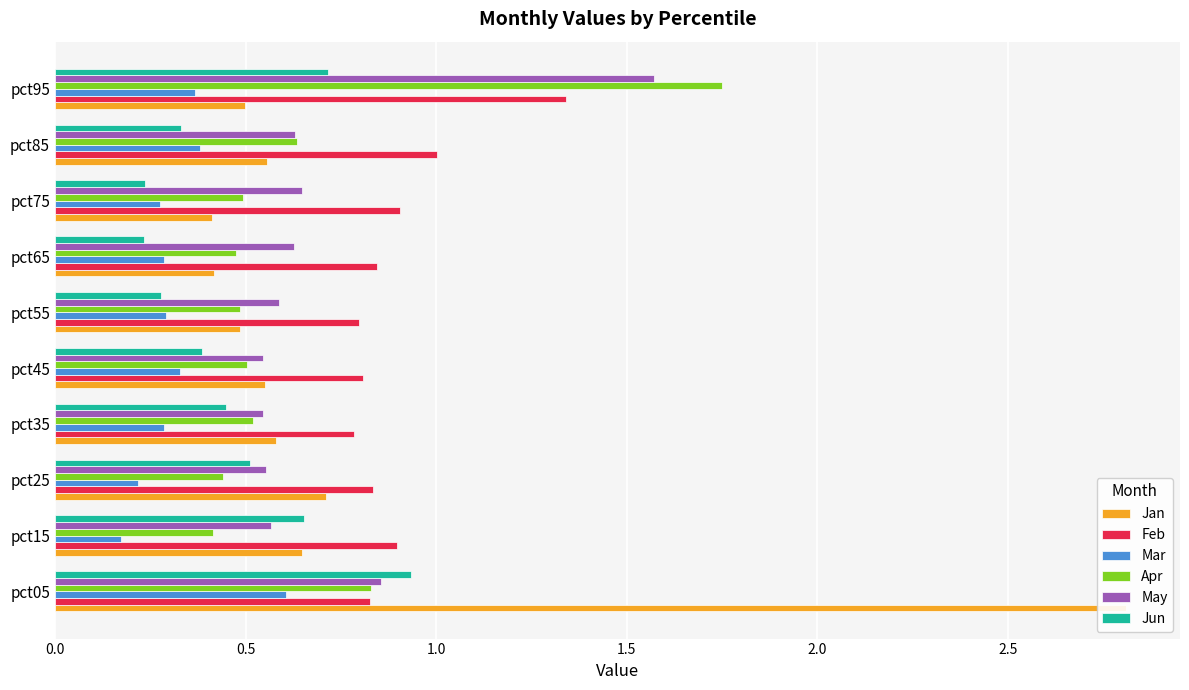

Count the Apr values in the range 0 to 1.

9